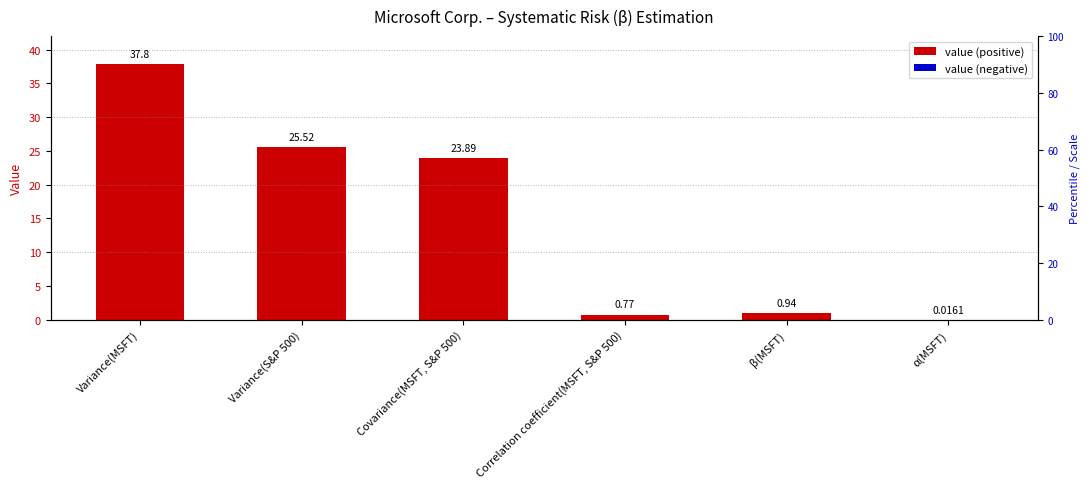

How many values exceed 23?

3